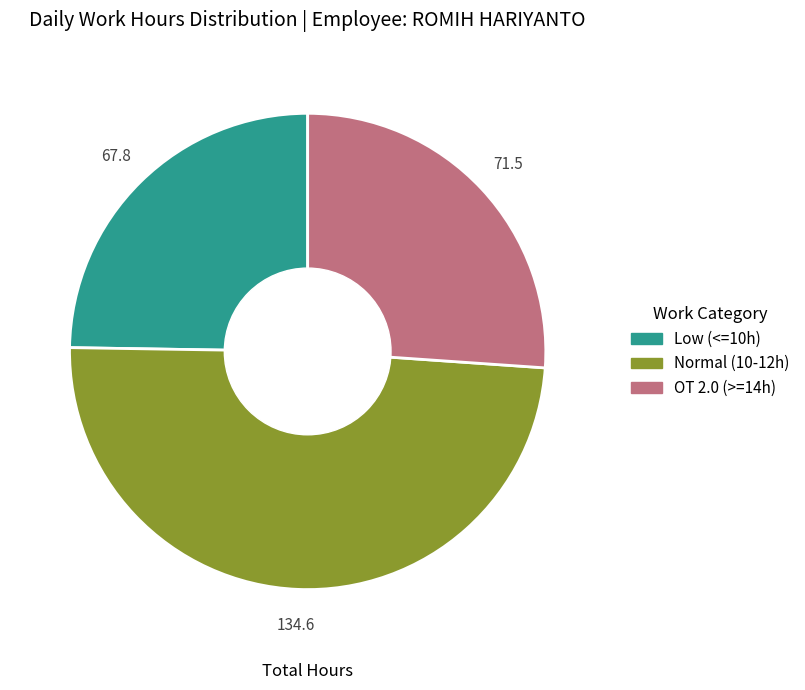

Count the number of slices in the pie.

3